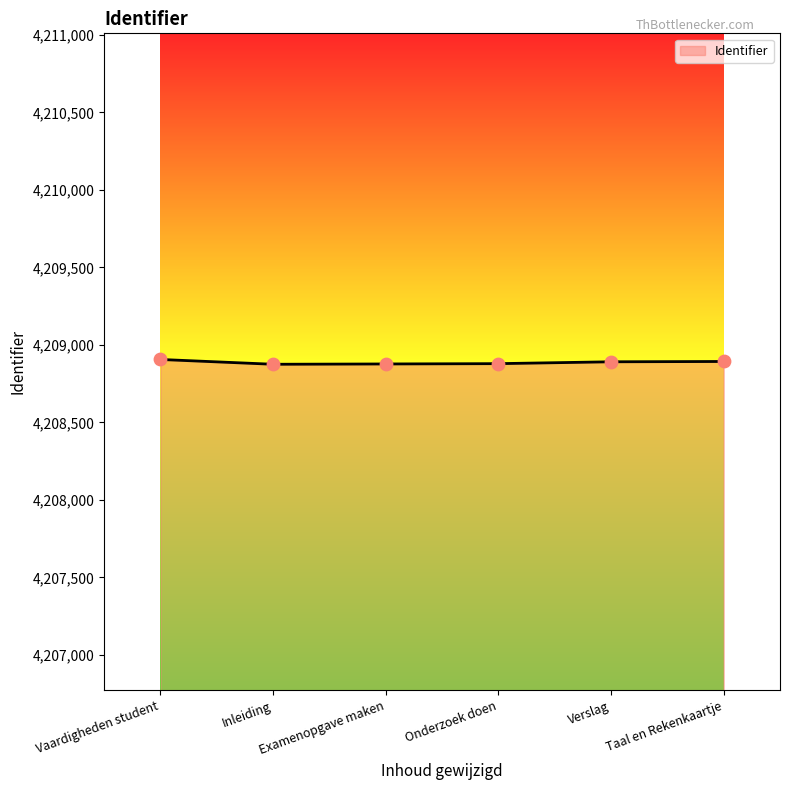

What is the minimum value shown in the chart?

4208875